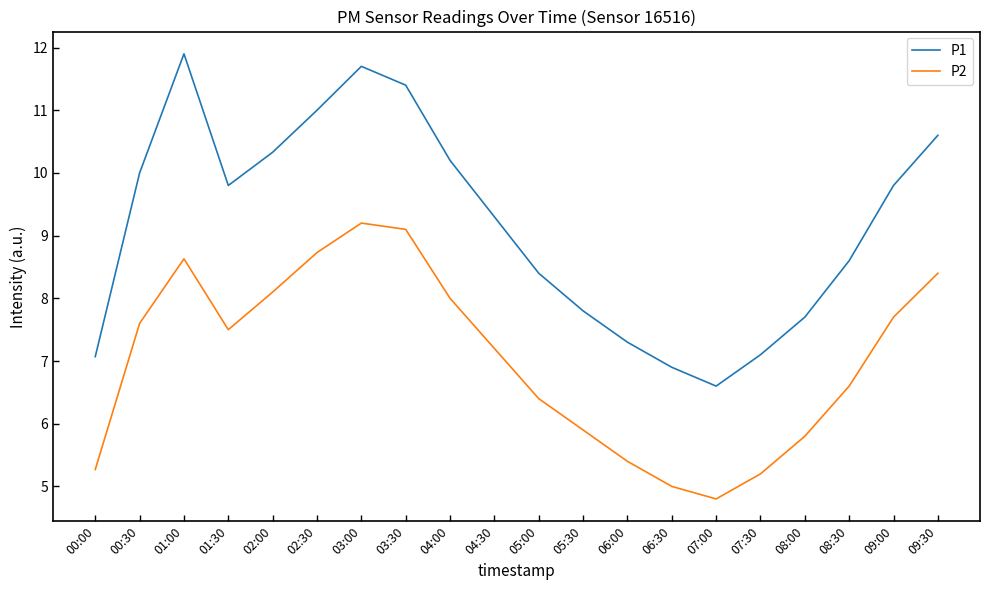

True or false: P1 and P2 cross at least once.

False